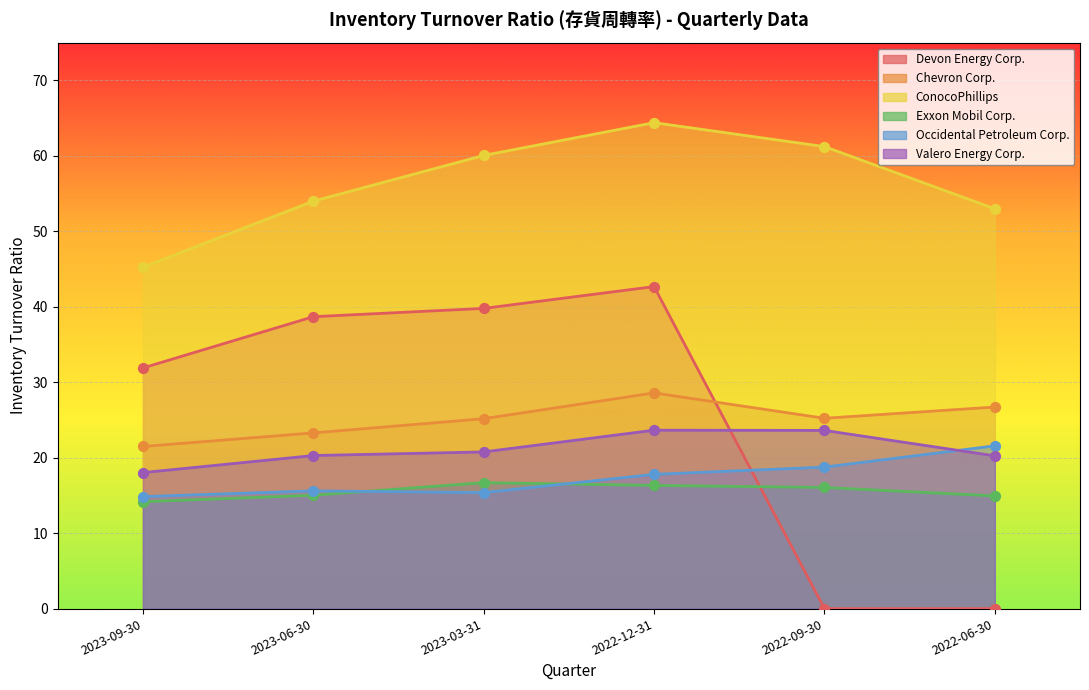

Which series reaches the maximum Y coordinate?

ConocoPhillips